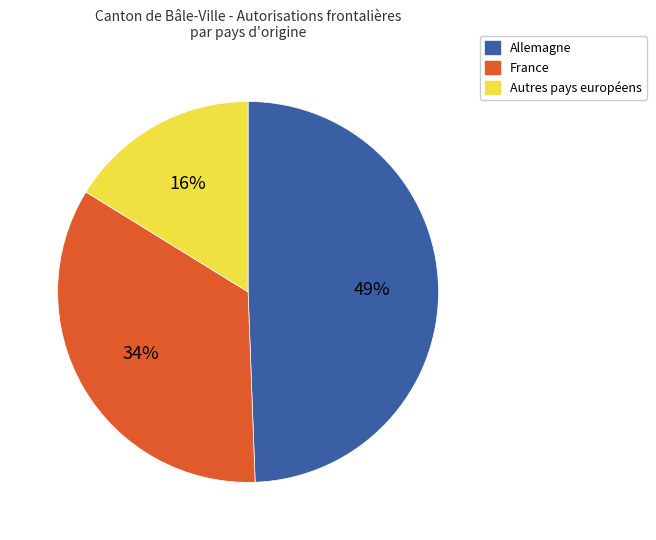

Rank the categories by value from highest to lowest.

Allemagne, France, Autres pays européens